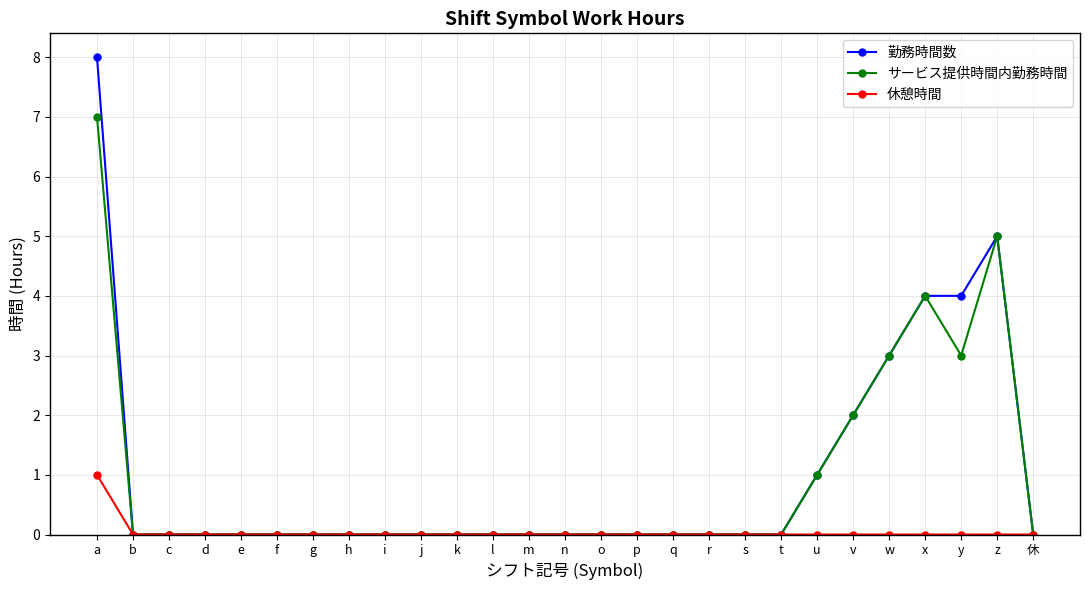

Reading left to right, transcribe all the data shown in this chart.

勤務時間数: 8	0	0	0	0	0	0	0	0	0	0	0	0	0	0	0	0	0	0	0	1	2	3	4	4	5	0
サービス提供時間内勤務時間: 7	0	0	0	0	0	0	0	0	0	0	0	0	0	0	0	0	0	0	0	1	2	3	4	3	5	0
休憩時間: 1	0	0	0	0	0	0	0	0	0	0	0	0	0	0	0	0	0	0	0	0	0	0	0	0	0	0